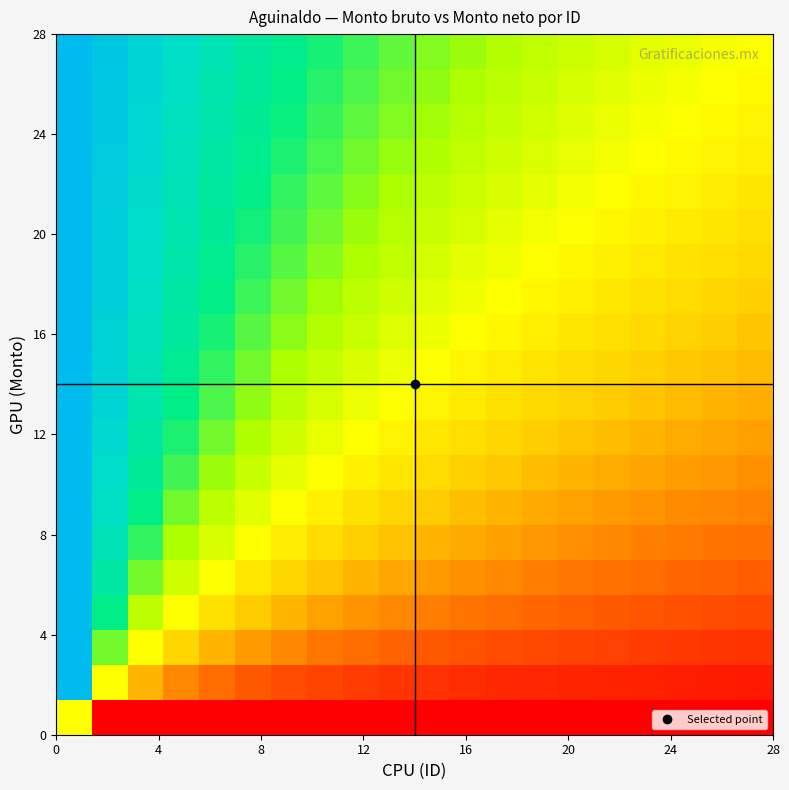

What is the minimum value shown in the chart?

-1.0